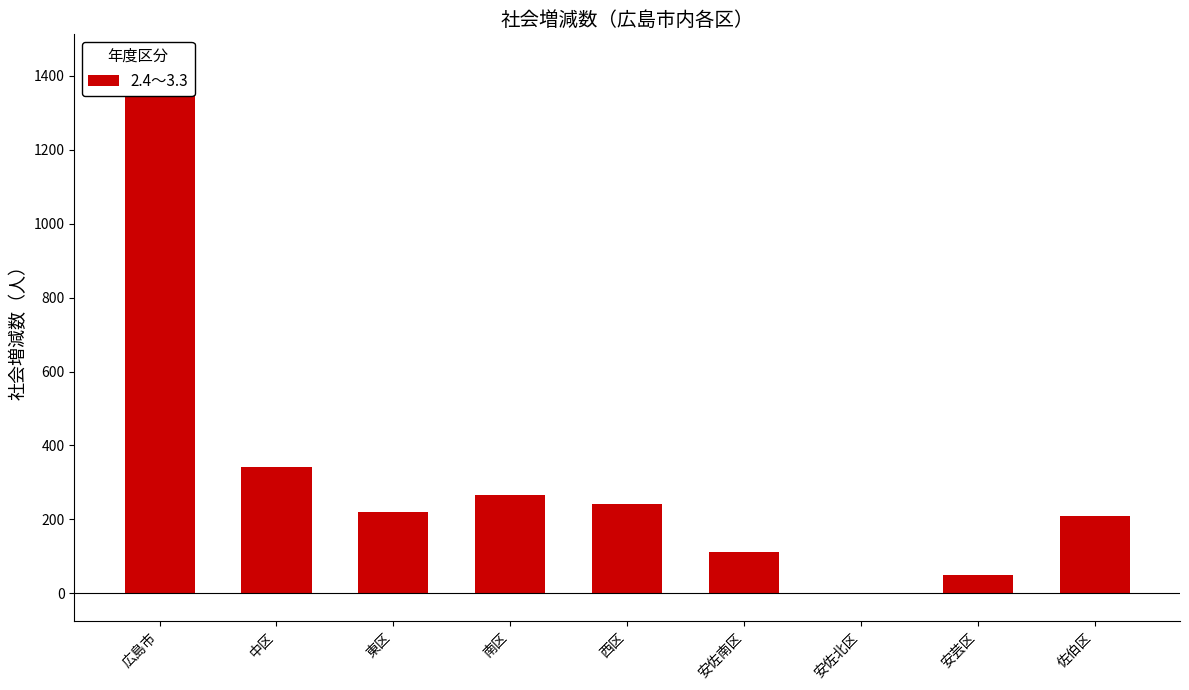

Which has a higher value, 広島市 or 安佐北区?

広島市